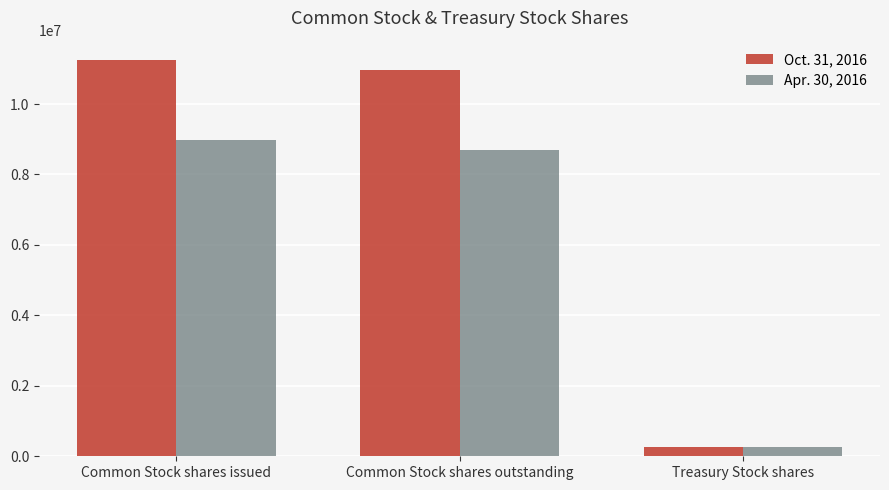

Which series has the largest range (max minus min)?

Oct. 31, 2016